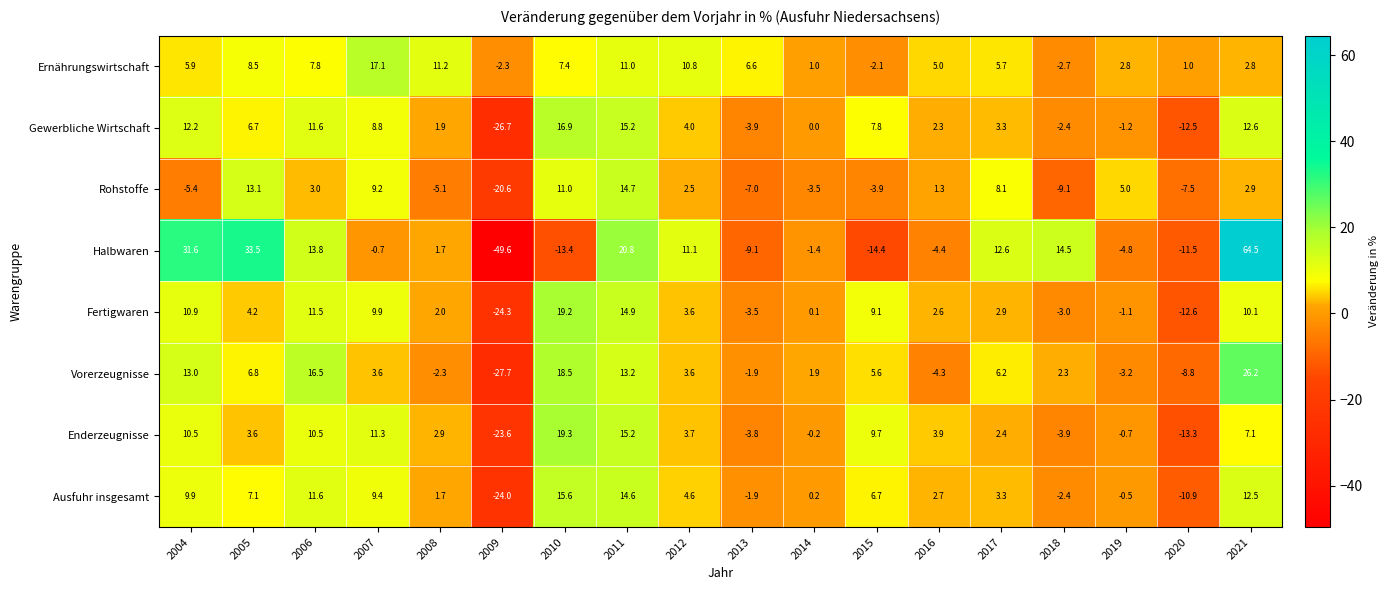

How many data points does each series have?

18